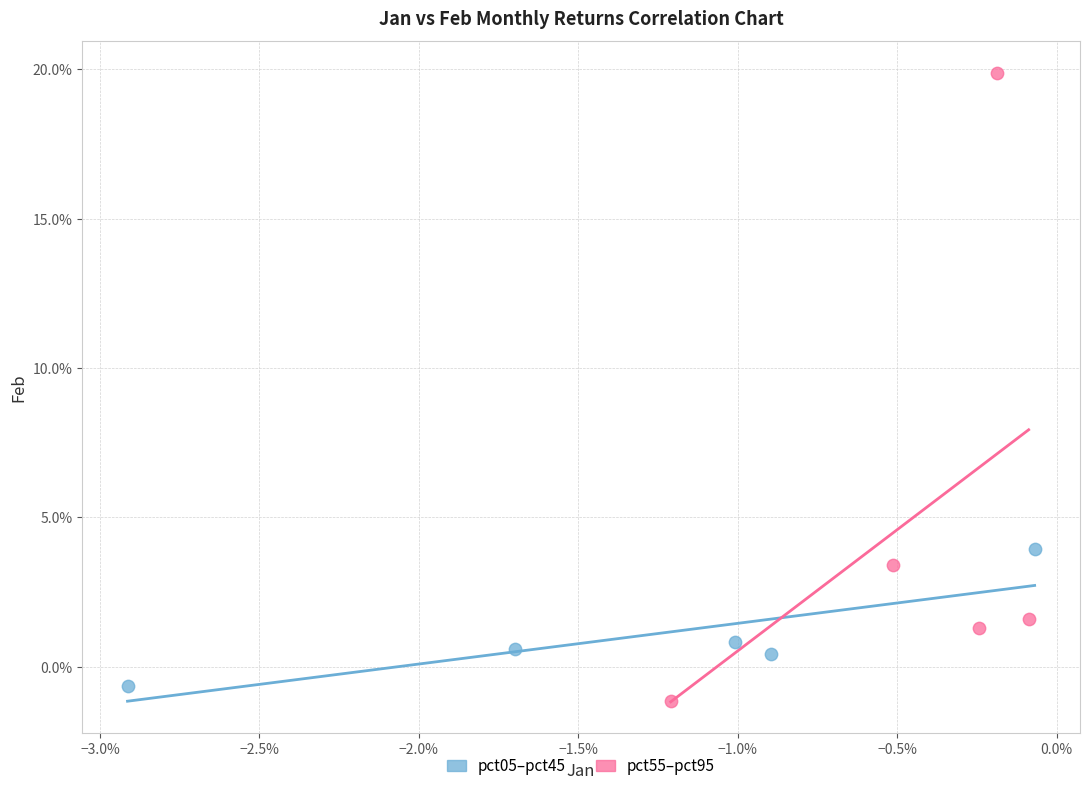

Which series contains the lowest Y value?

pct55–pct95